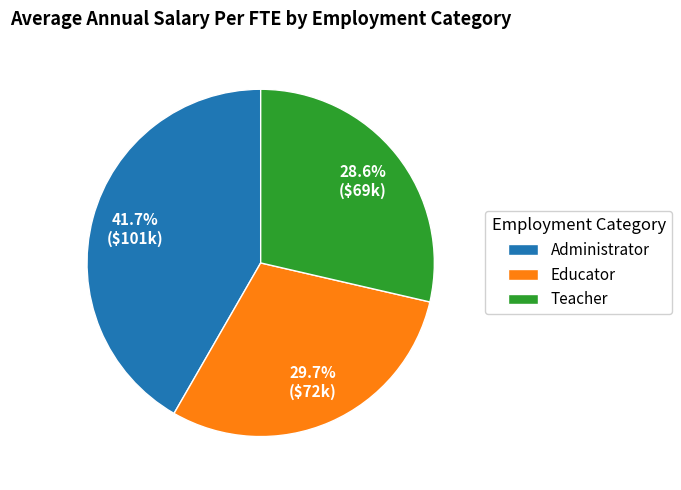

Do Educator and Teacher together represent more than half of the pie?

Yes